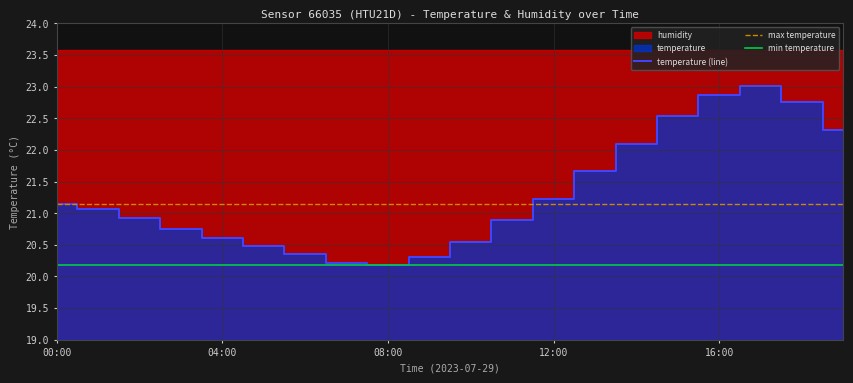

Reading right to left, extract all data points from this chart.

19:00=22.3	18:00=22.8	17:00=23.0	16:00=22.9	15:00=22.5	14:00=22.1	13:00=21.7	12:00=21.2	11:00=20.9	10:00=20.6	09:00=20.3	08:00=20.2	07:00=20.2	06:00=20.4	05:00=20.5	04:00=20.6	03:00=20.8	02:00=20.9	01:00=21.1	00:00=21.1